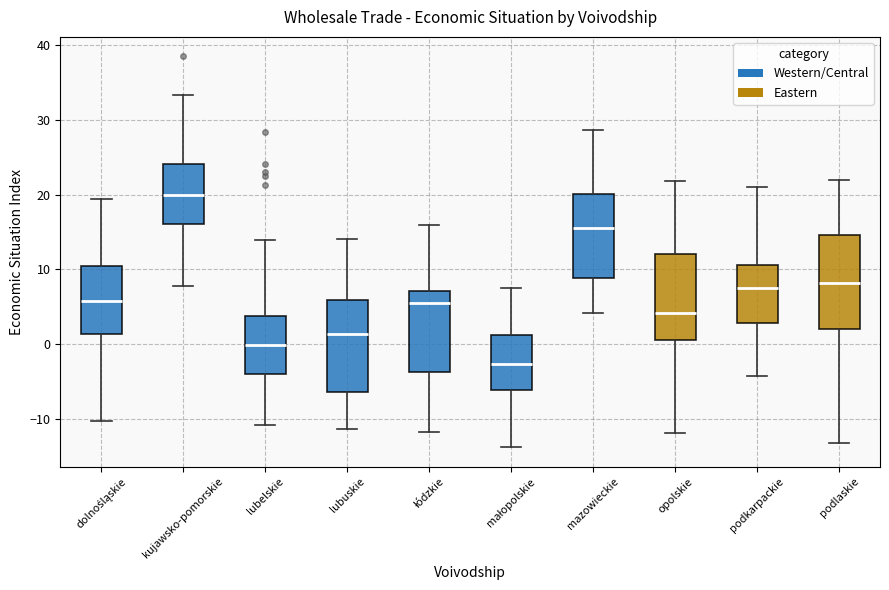

Reading left to right, transcribe this box plot: for each box, give where its median line is, the range the box spans, and where its two whiskers end, as read against the y-axis. The values are not printed on the chart, so give them approximately, as read against the axis.

dolnośląskie: median 6, box 1 to 10, whiskers -10 to 19
kujawsko-pomorskie: median 20, box 16 to 24, whiskers 8 to 33
lubelskie: median 0, box -4 to 4, whiskers -11 to 14
lubuskie: median 1, box -6 to 6, whiskers -11 to 14
łódzkie: median 6, box -4 to 7, whiskers -12 to 16
małopolskie: median -3, box -6 to 1, whiskers -14 to 8
mazowieckie: median 16, box 9 to 20, whiskers 4 to 29
opolskie: median 4, box 1 to 12, whiskers -12 to 22
podkarpackie: median 8, box 3 to 11, whiskers -4 to 21
podlaskie: median 8, box 2 to 15, whiskers -13 to 22